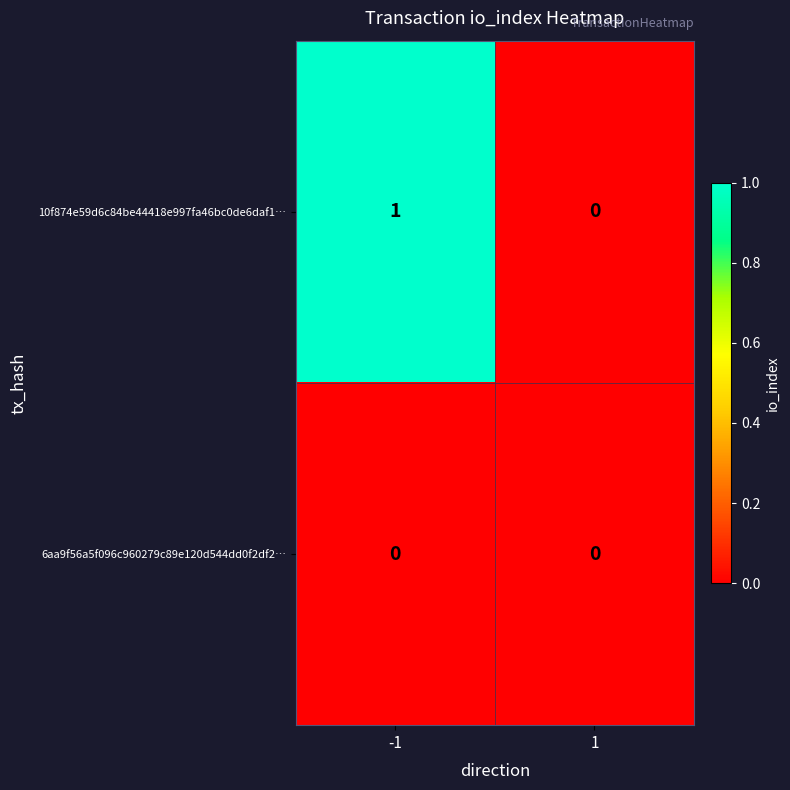

Rank the categories by 10f874e59d6c84be44418e997fa46bc0de6daf1… value from lowest to highest.

1, -1